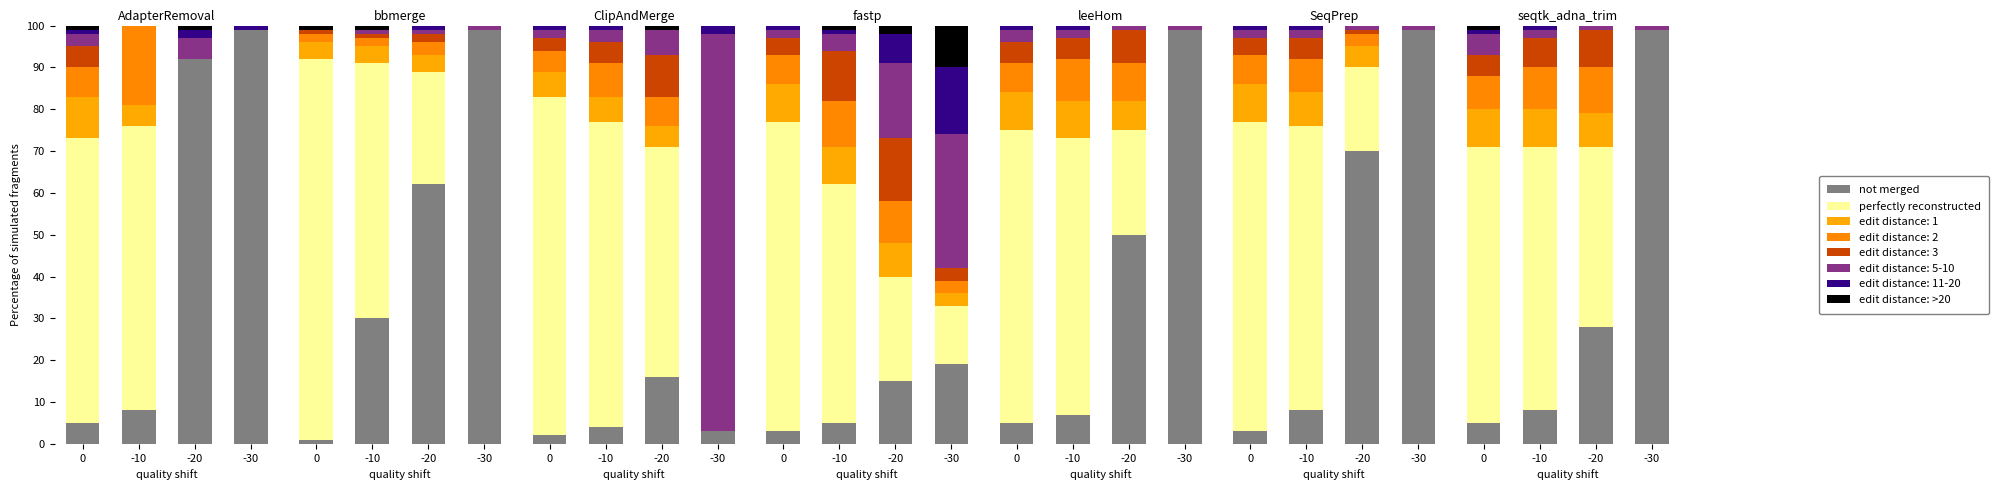

At which category is the sum across all series the highest?

-30